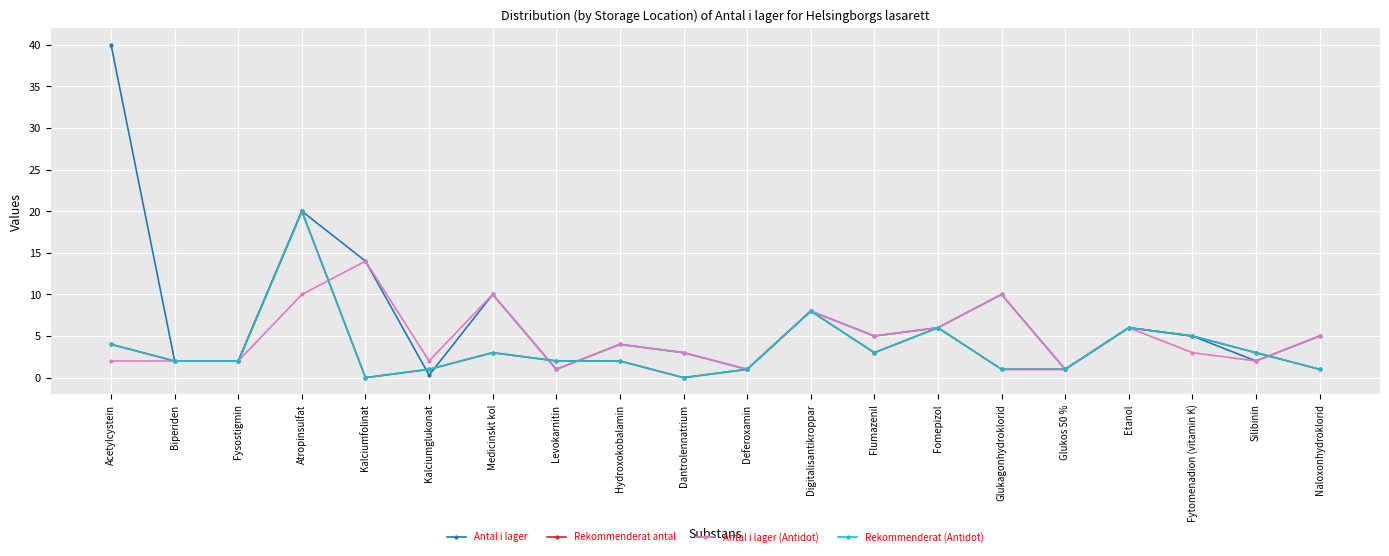

The value of Rekommenderat (Antidot) at Deferoxamin is 1.0. True or false?

True